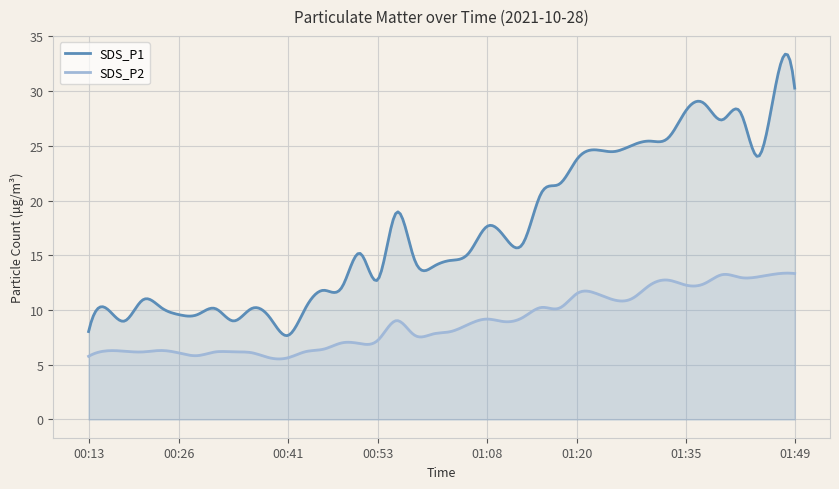

True or false: SDS_P2 and SDS_P1 cross at least once.

False